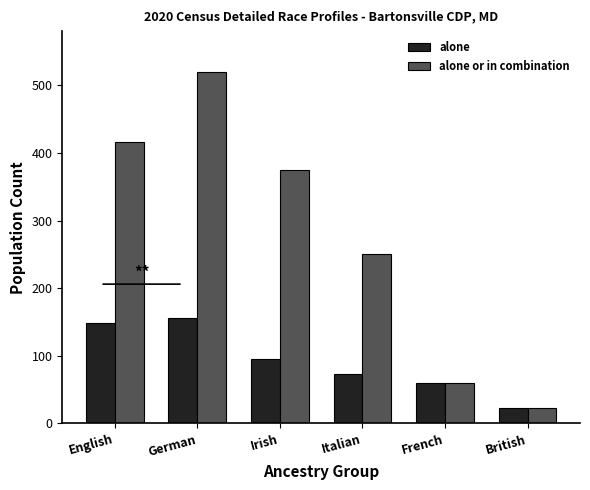

How many data points in alone are less than 95?

3